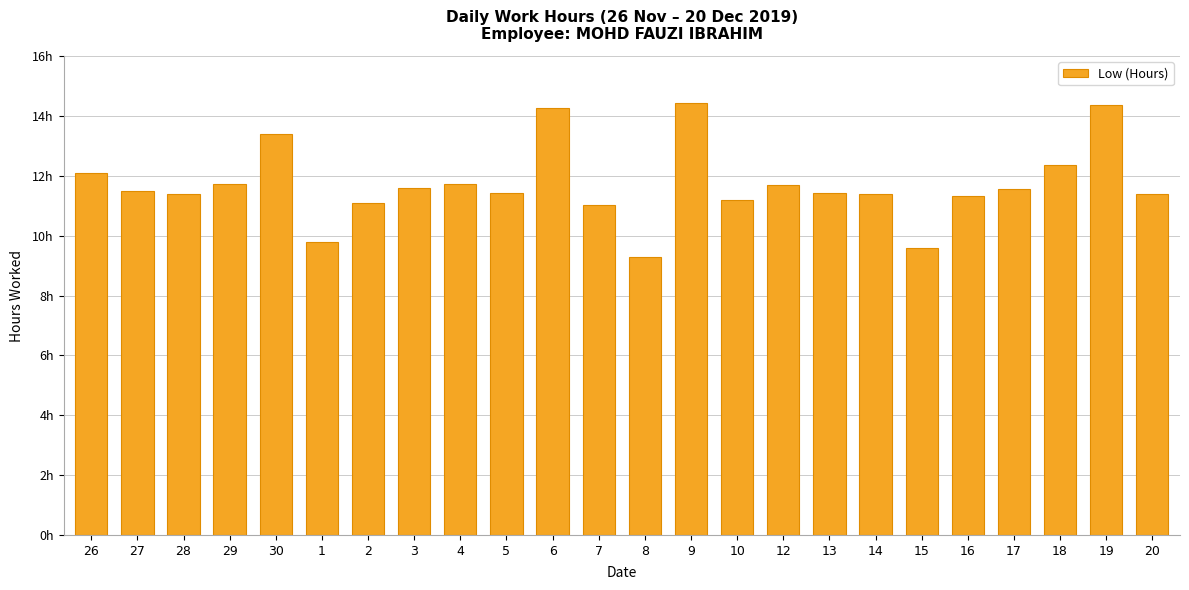

Does the chart contain any negative values?

No